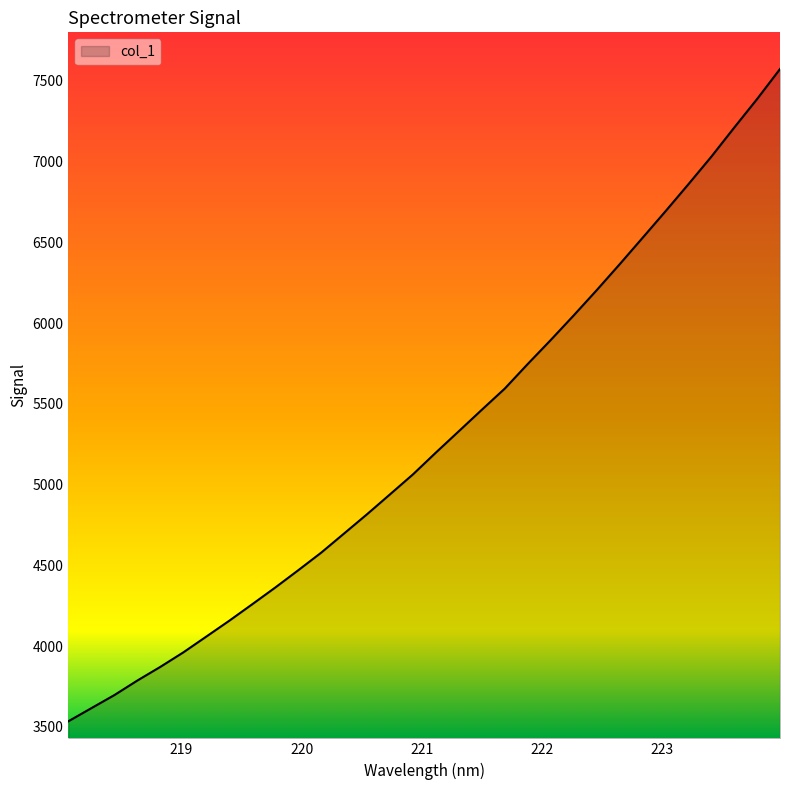

What is the minimum value shown in the chart?

3534.2